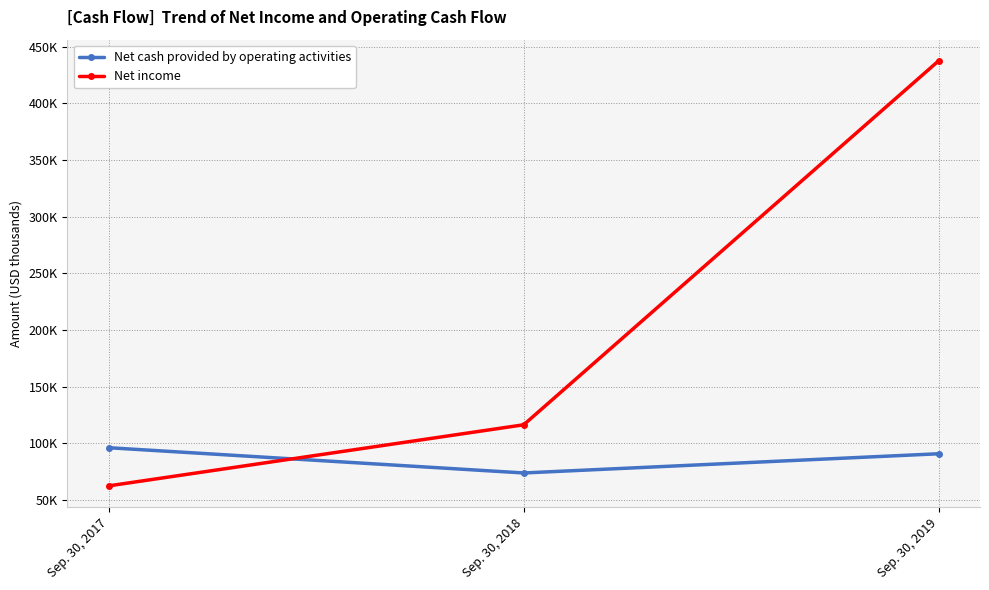

What are all the series names shown in the legend?

Net cash provided by operating activities, Net income